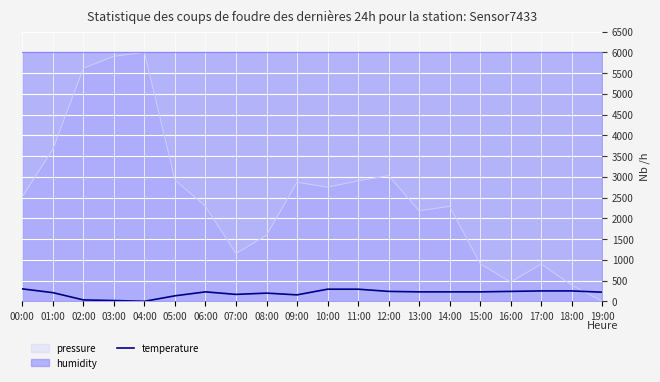

How many points are higher than both their immediate neighbors (excluding endpoints)?

2